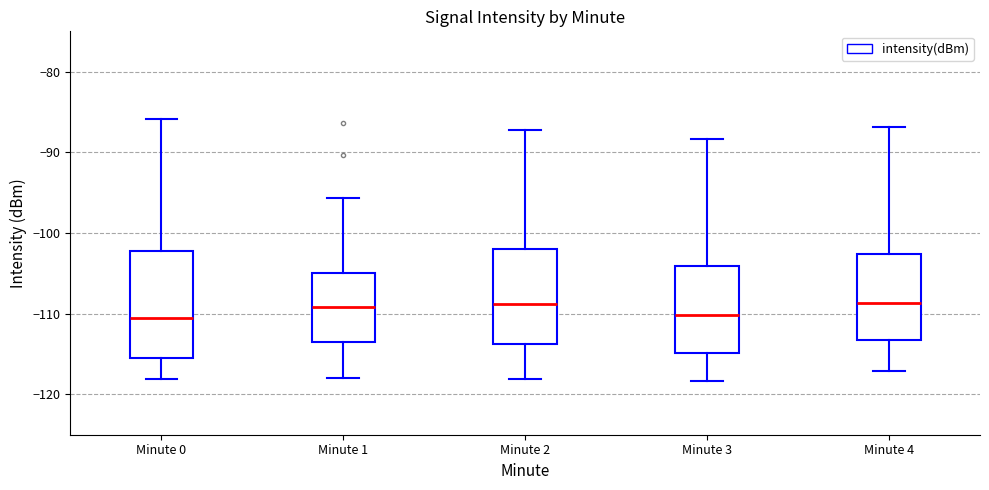

Reading left to right, transcribe this box plot: for each box, give where its median line is, the range the box spans, and where its two whiskers end, as read against the y-axis. The values are not printed on the chart, so give them approximately, as read against the axis.

Minute 0: median -111, box -116 to -102, whiskers -118 to -86
Minute 1: median -109, box -113 to -105, whiskers -118 to -96
Minute 2: median -109, box -114 to -102, whiskers -118 to -87
Minute 3: median -110, box -115 to -104, whiskers -118 to -88
Minute 4: median -109, box -113 to -103, whiskers -117 to -87